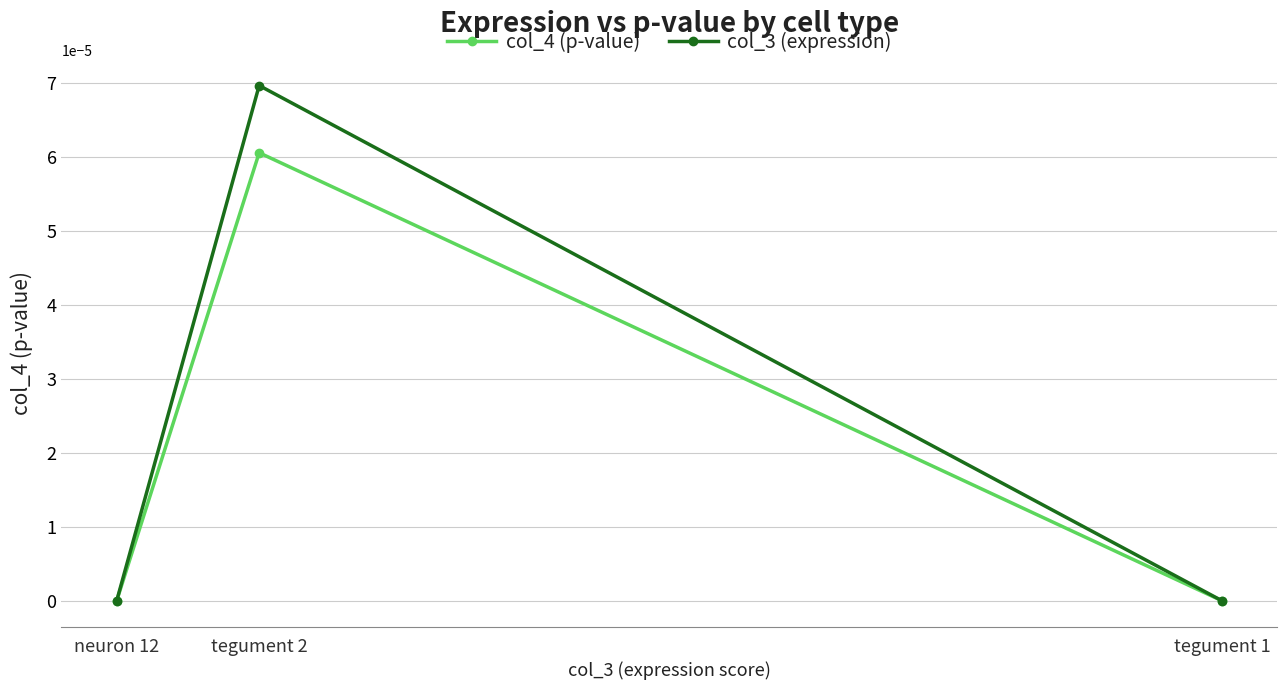

What position from the right is neuron 12?

3